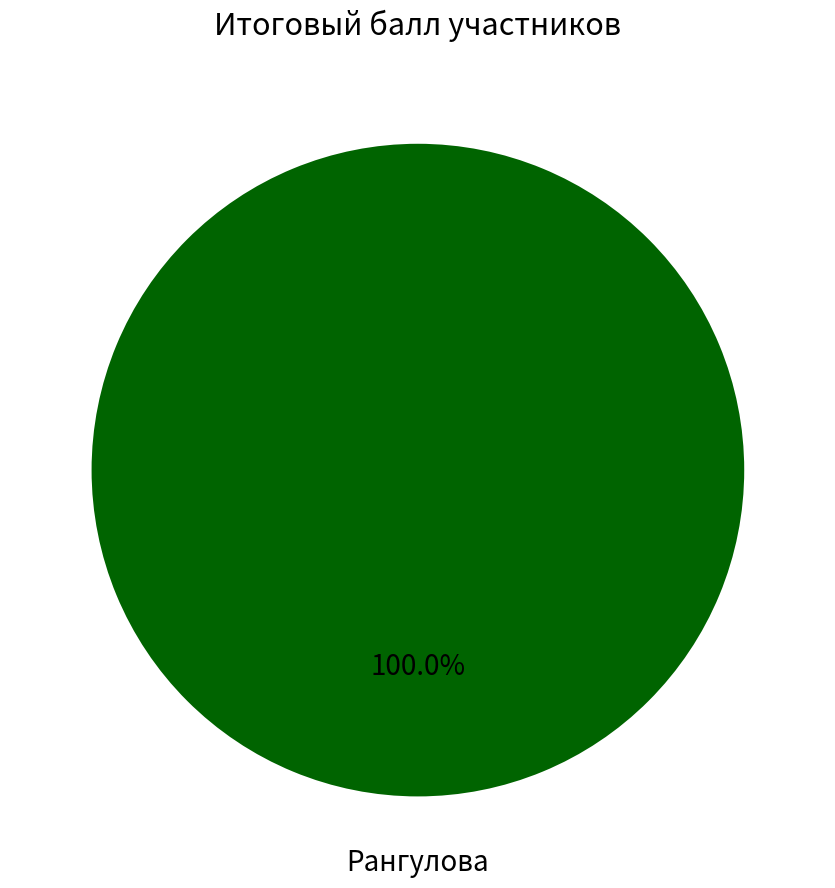

Is there a majority slice in this chart?

Yes